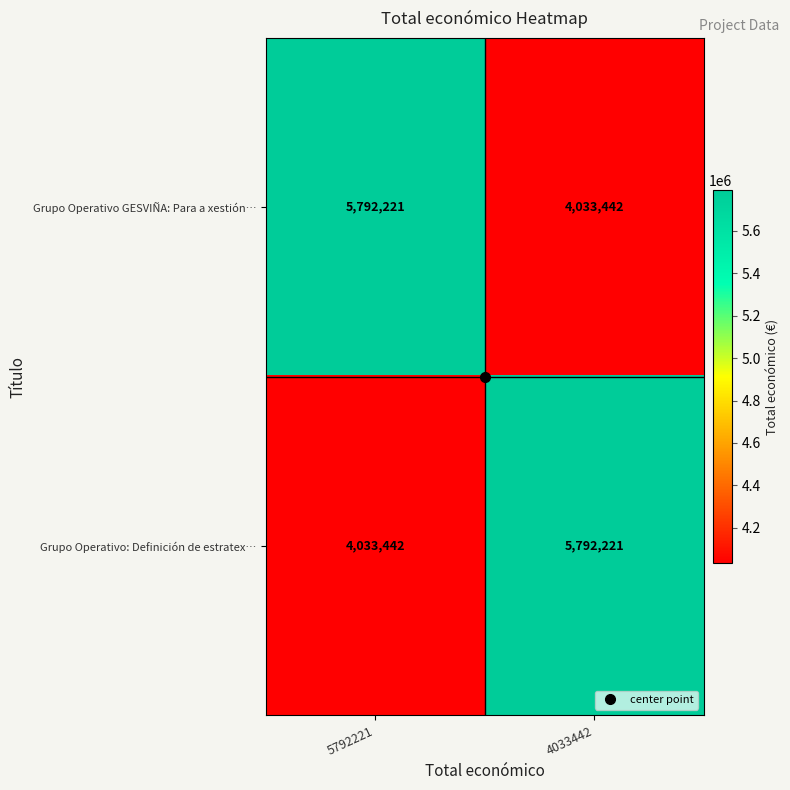

Rank the series at 5792221 from highest to lowest value.

Grupo Operativo GESVIÑA: Para a xestión…, Grupo Operativo: Definición de estratex…